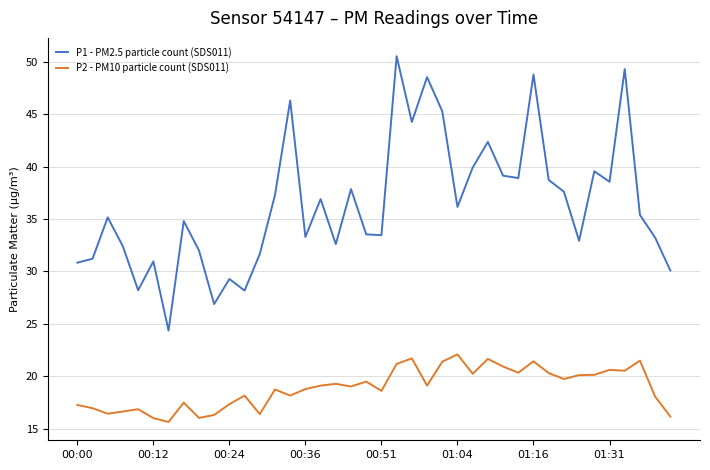

Rank the series by their maximum value, from highest to lowest.

P1 - PM2.5 particle count (SDS011), P2 - PM10 particle count (SDS011)